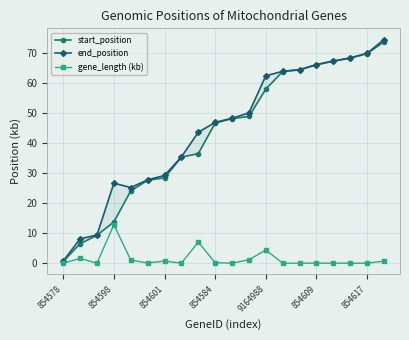

Is it true that gene_length (kb) equals 0.1 at 854609?

True